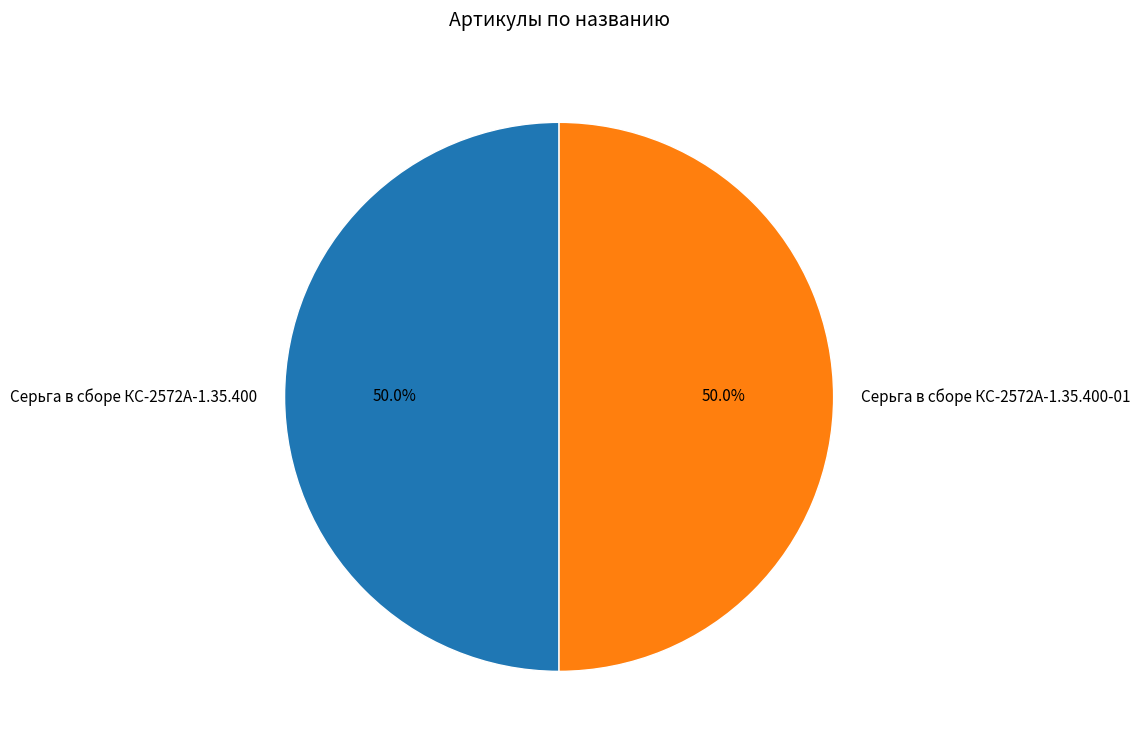

Do Серьга в сборе КС-2572А-1.35.400 and Серьга в сборе КС-2572А-1.35.400-01 together represent more than half of the pie?

Yes